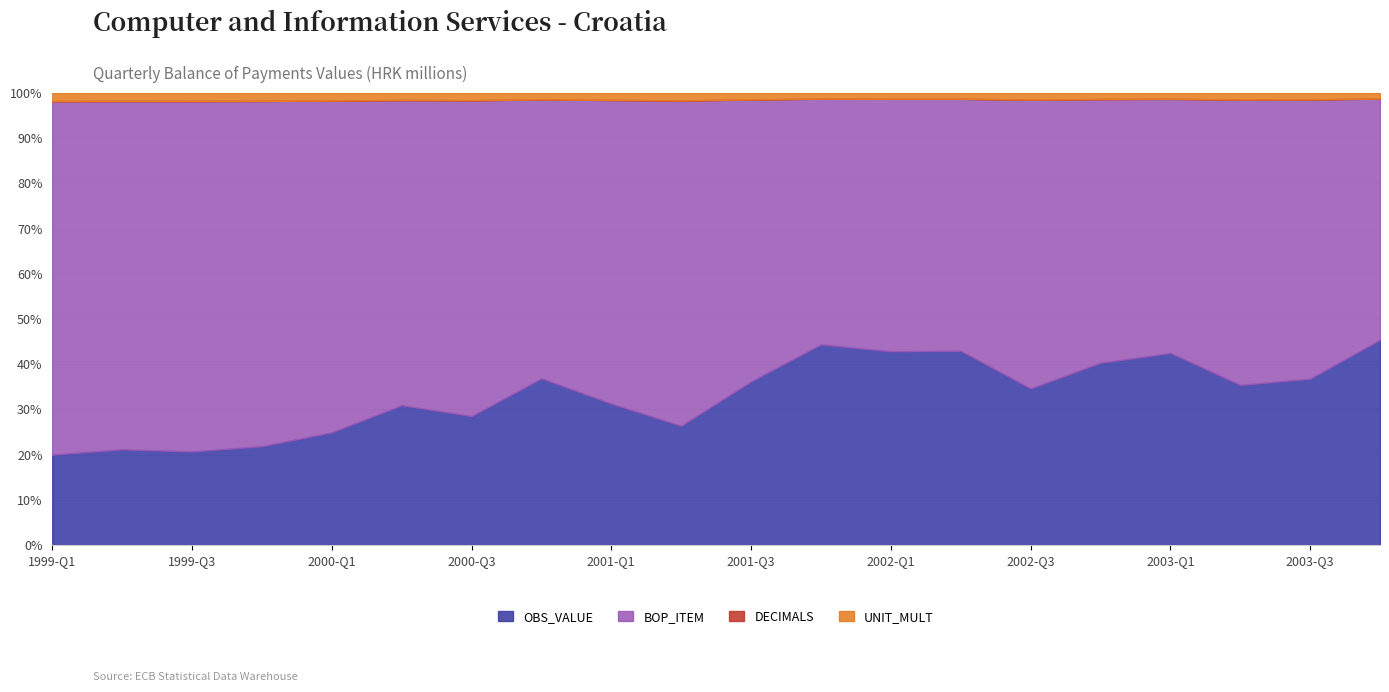

At which category does the chart reach its minimum across all series?

1999-Q1